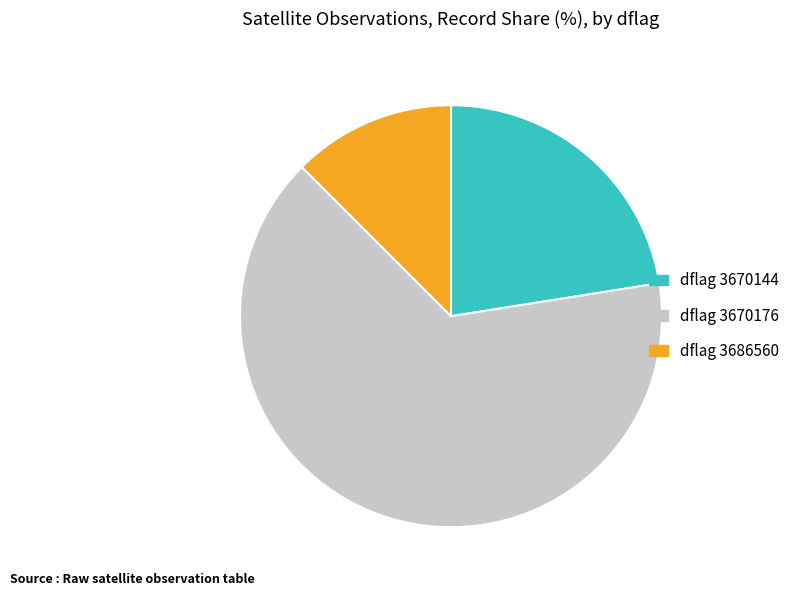

True or false: dflag 3670176 accounts for 71% of the total.

False